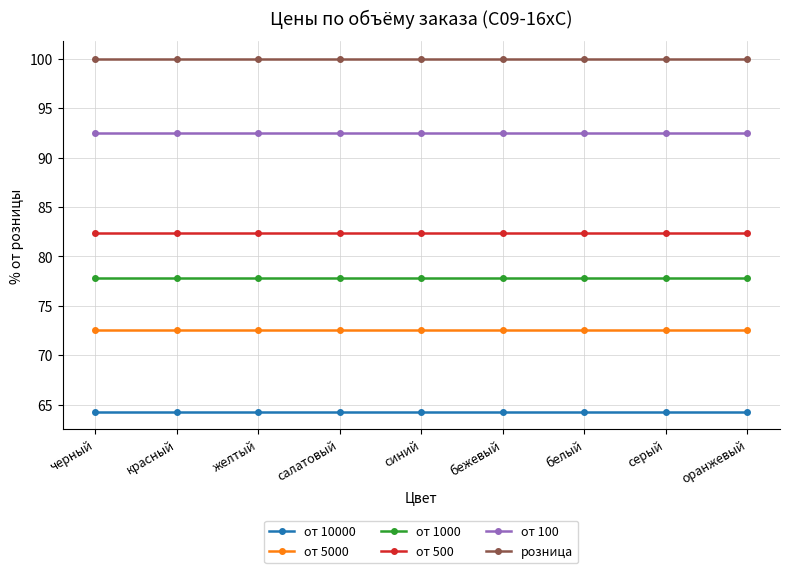

What is the difference between the highest and lowest values at серый?

35.7